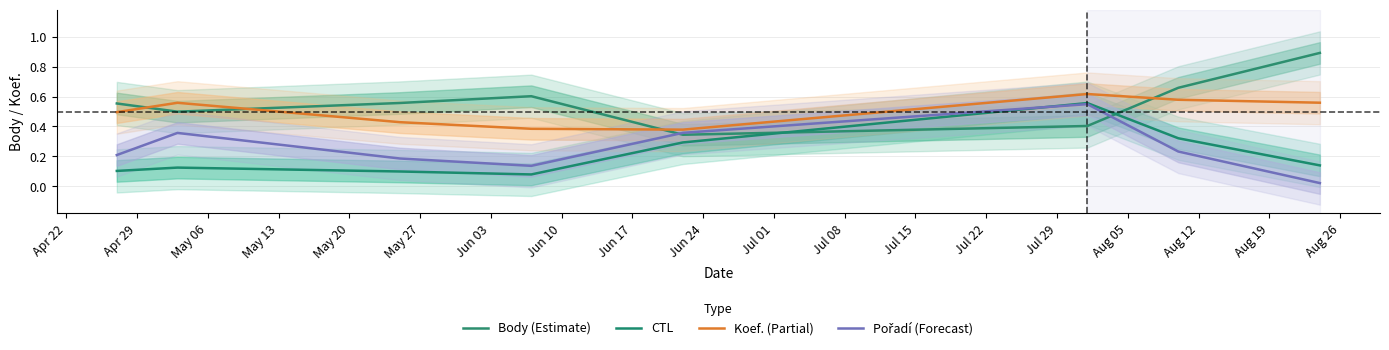

At how many categories does at least one series exceed 0?

8